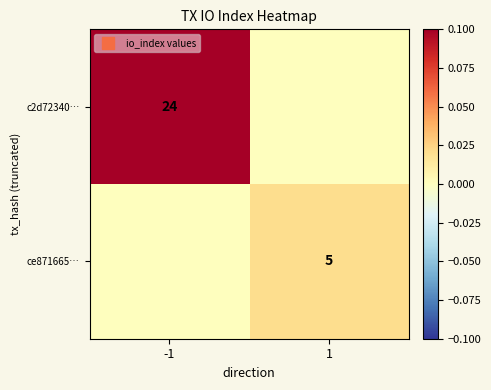

Which series changed the most between -1 and 1?

c2d72340…